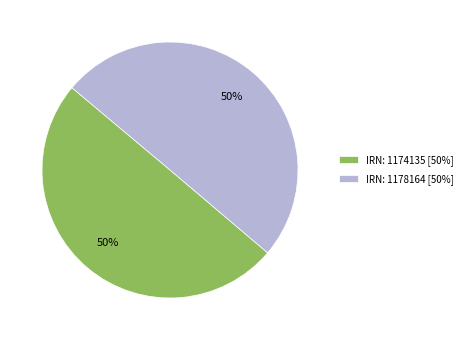

What is the ratio of the value at IRN: 1174135 [50%] to the value at IRN: 1178164 [50%]?

1.0